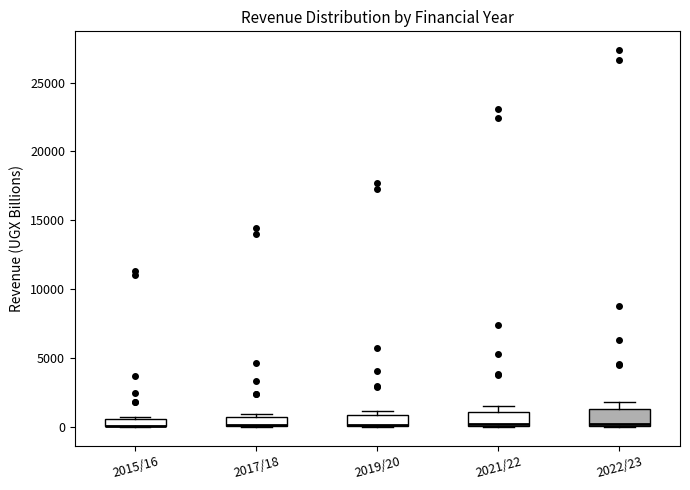

Where is the upper edge of the box for 2021/22 on the y-axis? The values are not printed on the chart, so give them approximately, as read against the axis.

1000